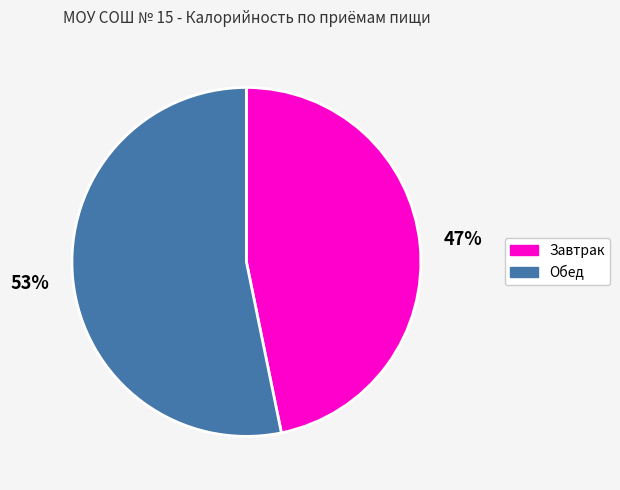

To the nearest percent, what is the difference between the Обед and Завтрак slice percentages?

6%